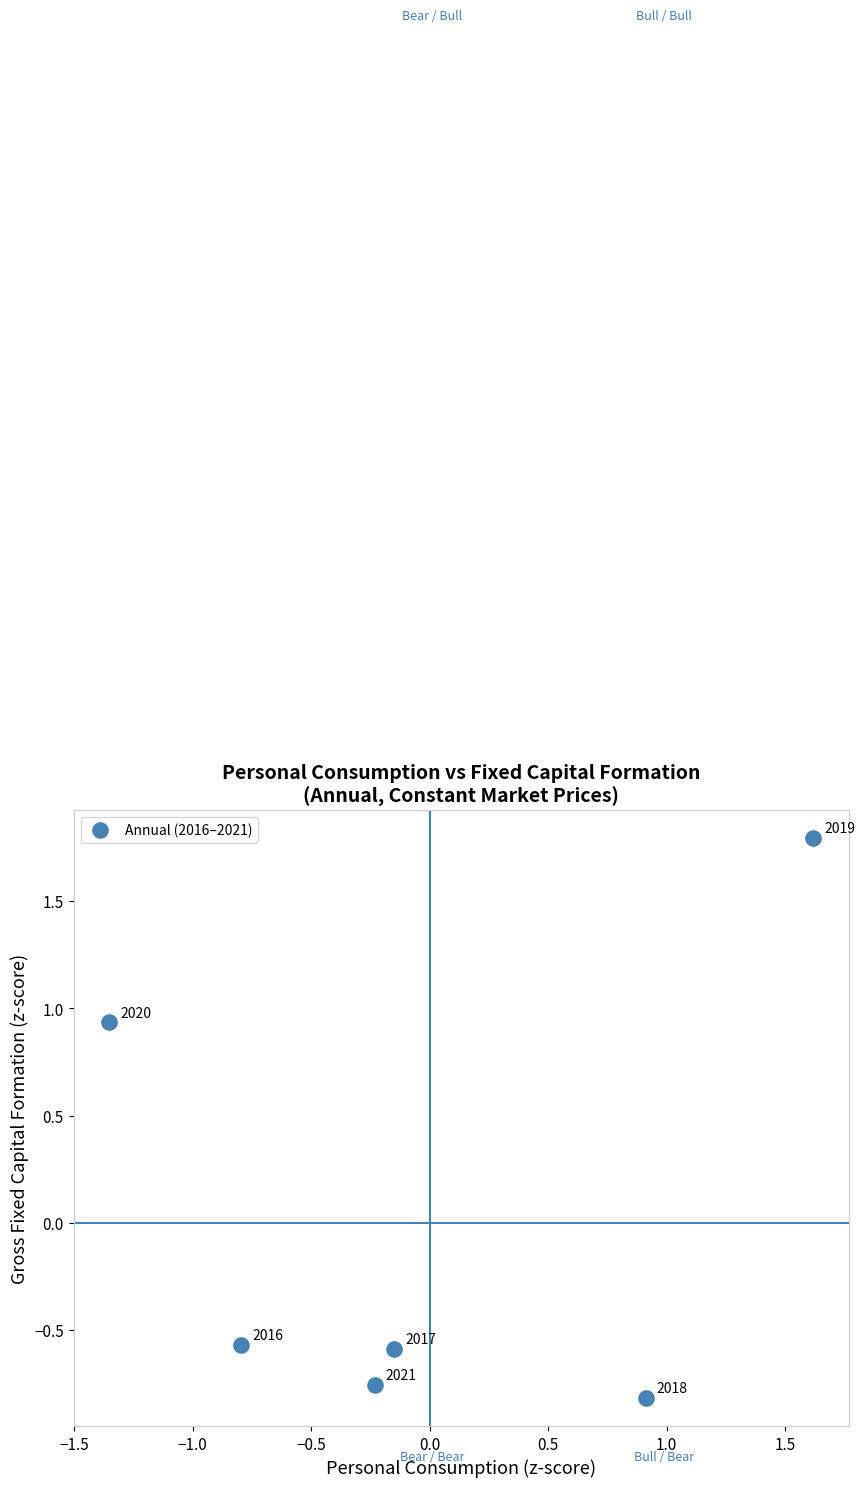

What is the range of Y values (max minus min)?

2.6